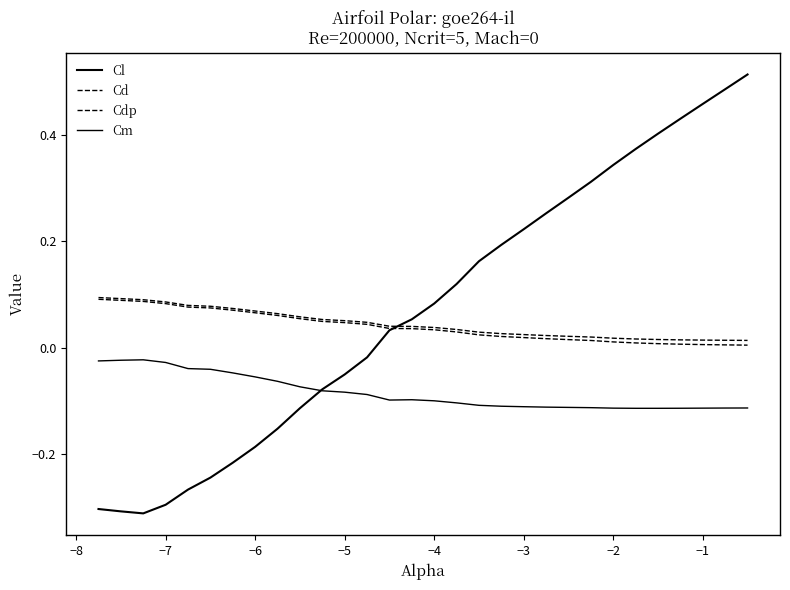

What is the smallest value displayed?

-0.3